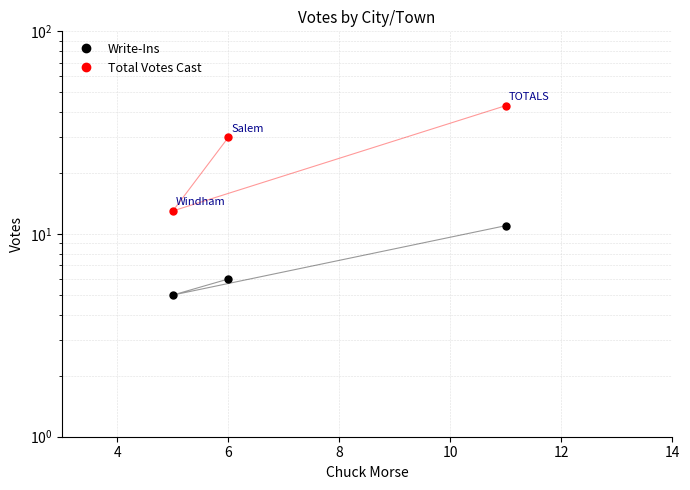

What is the sum of all Total Votes Cast values?

86